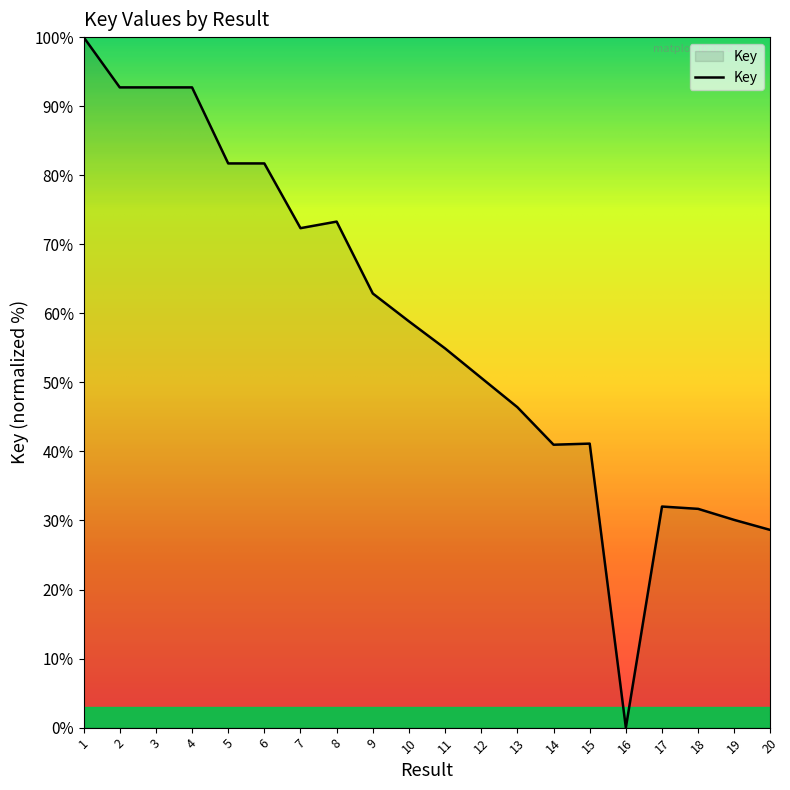

How many lines are shown in the chart?

1